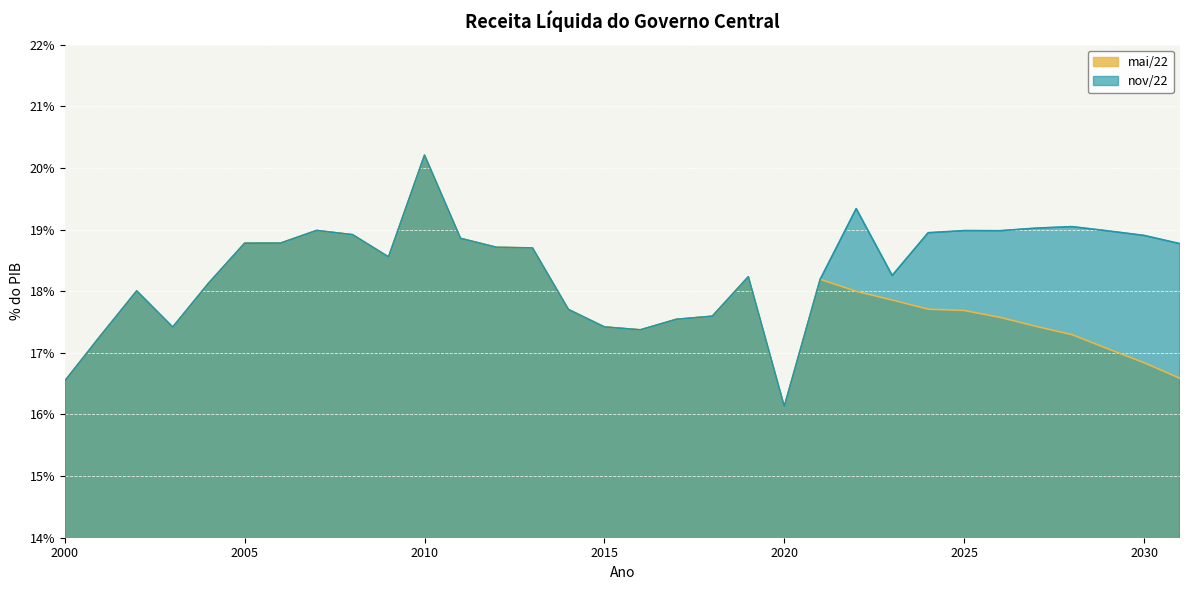

Does the chart display data point markers on the line(s)?

No